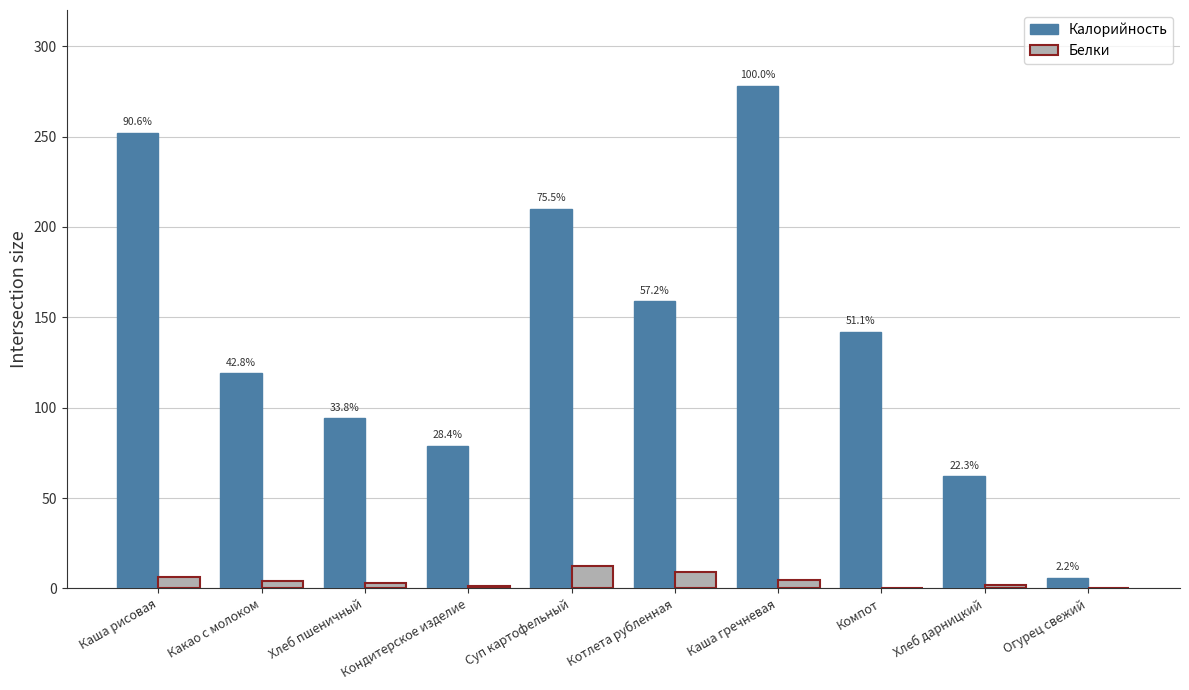

Are the bars grouped side by side (vs. stacked)?

Yes